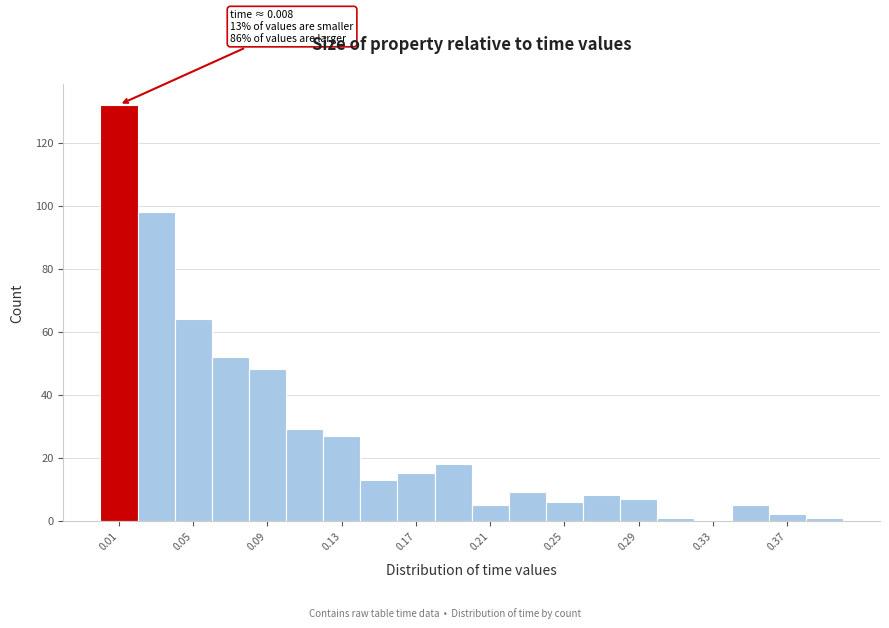

Read against the x-axis, roughly where is the centre of the tallest bar?

0.010